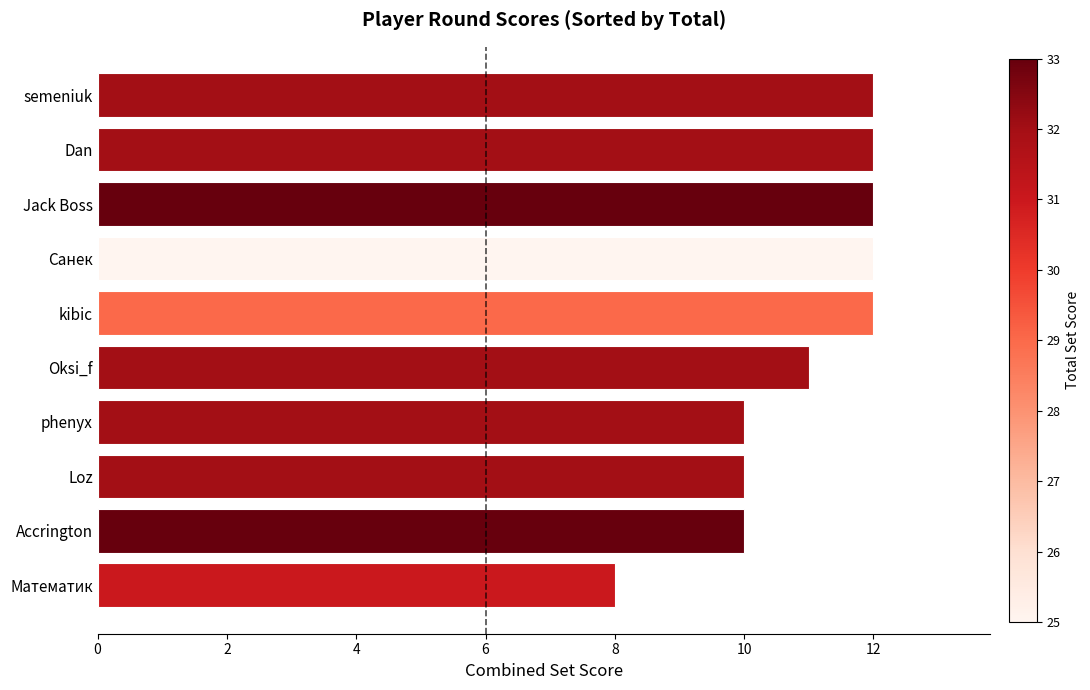

What is the difference between the maximum and minimum values?

4